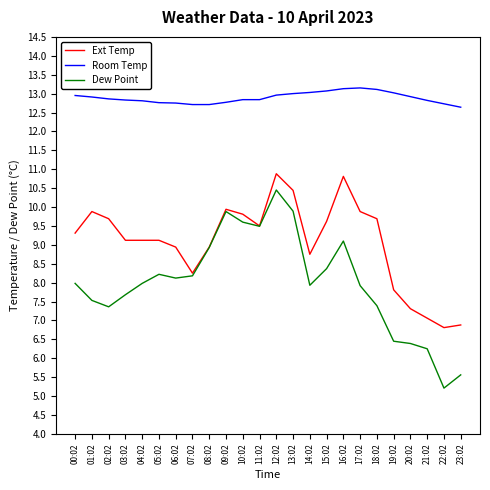

Rank the series by their maximum value, from lowest to highest.

Dew Point, Ext Temp, Room Temp